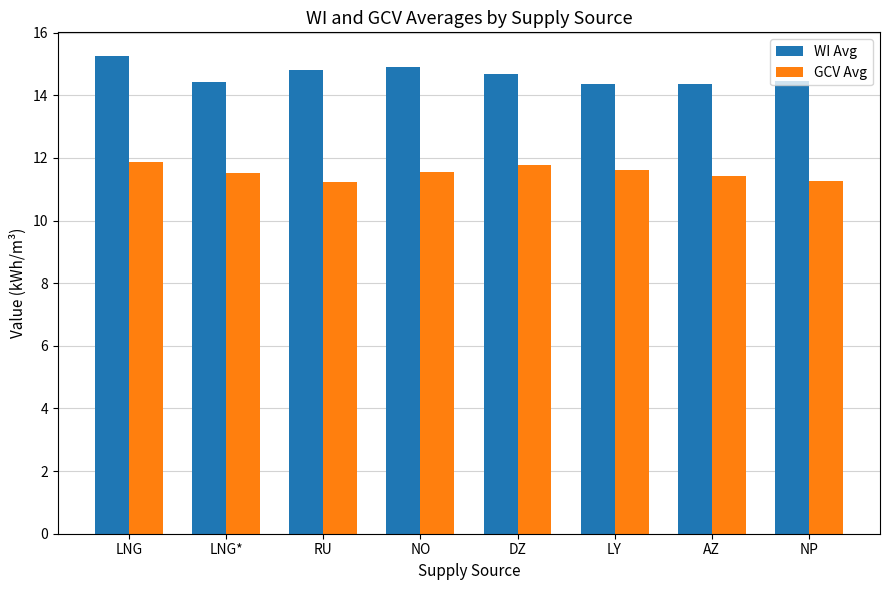

What is the sum of the GCV Avg values at NP and DZ?

23.0